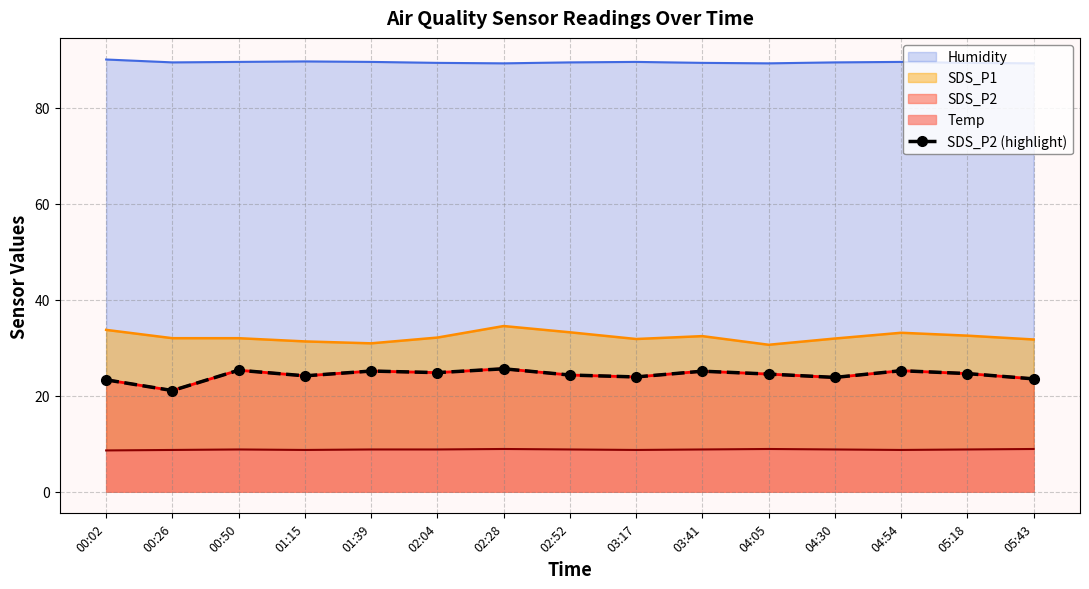

Read the value at 02:52.

24.3